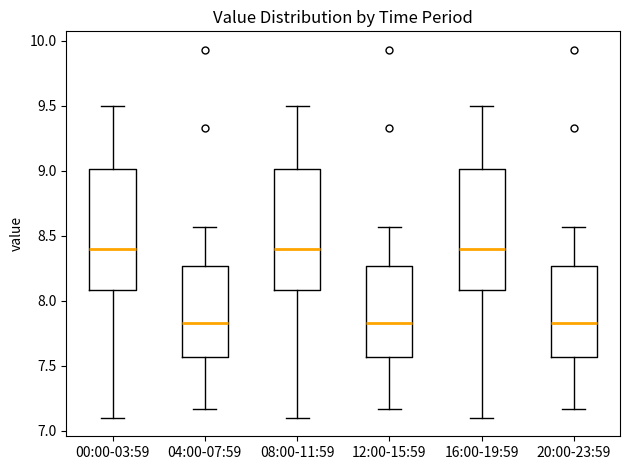

Where does the median line of the box for 16:00-19:59 sit on the y-axis? The values are not printed on the chart, so give them approximately, as read against the axis.

8.40